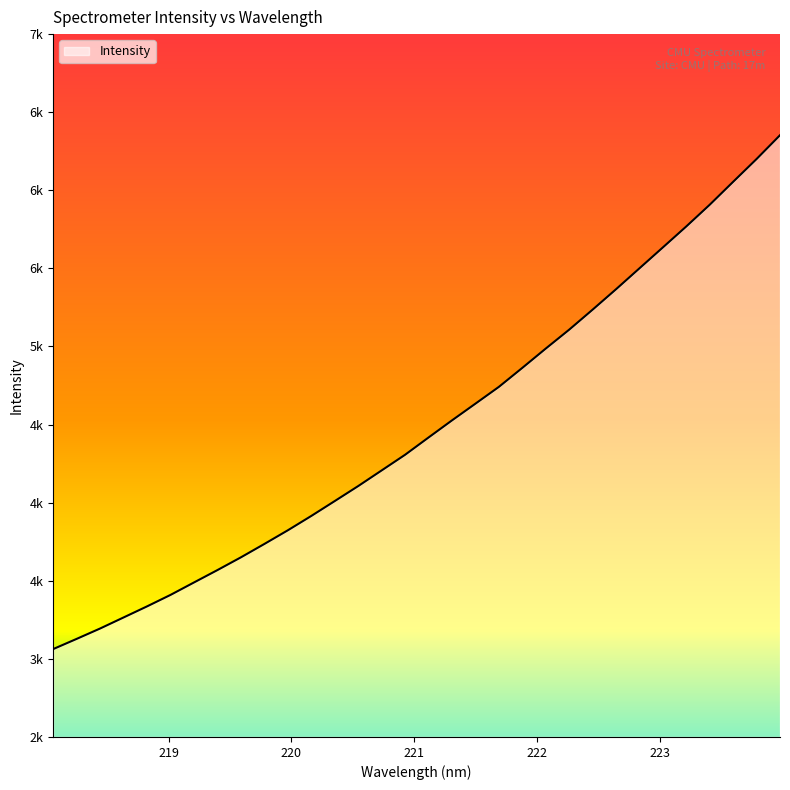

Reading left to right, what are all the values shown in this chart?

3062.6	3127.9	3194.4	3265.1	3336.1	3409.5	3489.2	3568.5	3650.1	3735.7	3823.2	3915.0	4010.3	4106.3	4206.5	4306.8	4417.4	4526.9	4633.9	4741.4	4863.0	4986.7	5107.7	5235.8	5366.6	5500.6	5634.5	5768.8	5907.7	6054.5	6200.4	6352.7